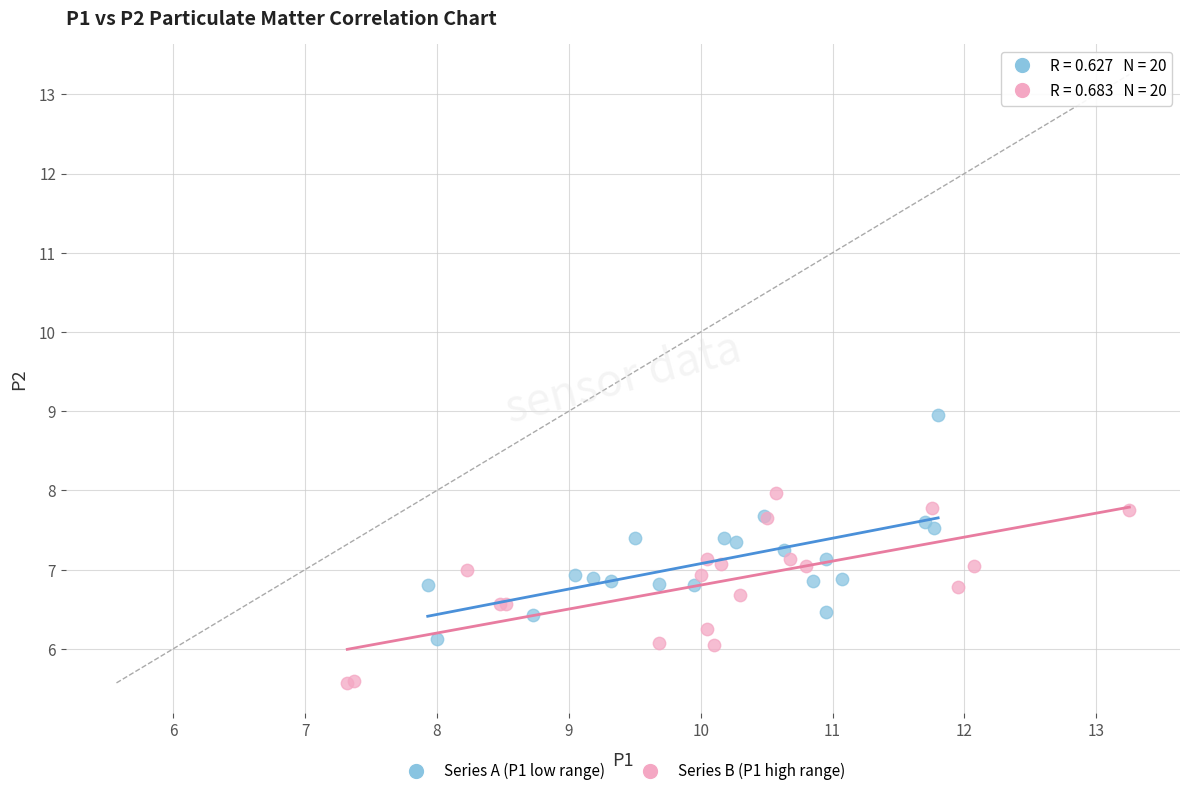

What are all the series names shown in the legend?

Series A (P1 low range), Series B (P1 high range)